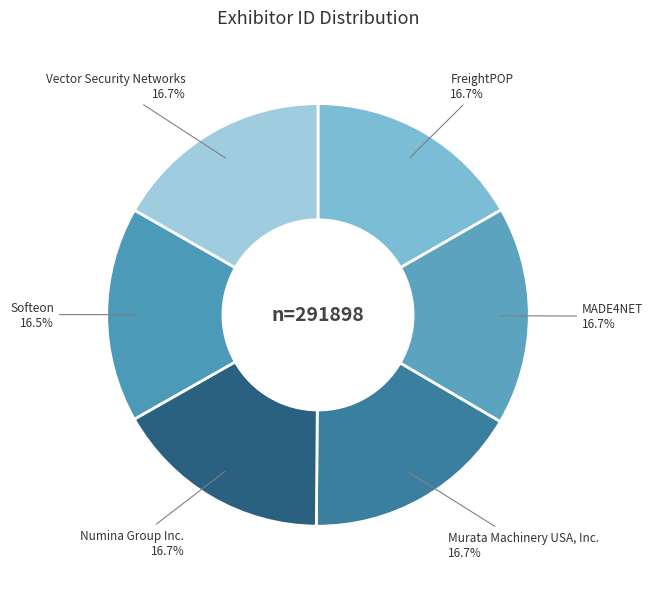

Is MADE4NET the majority of the pie?

No